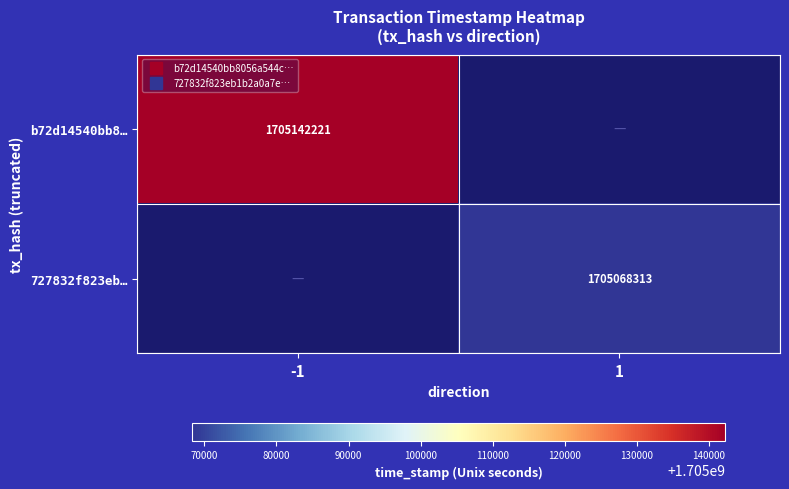

Is it true that b72d14540bb8… equals 1705142221.0 at -1?

True